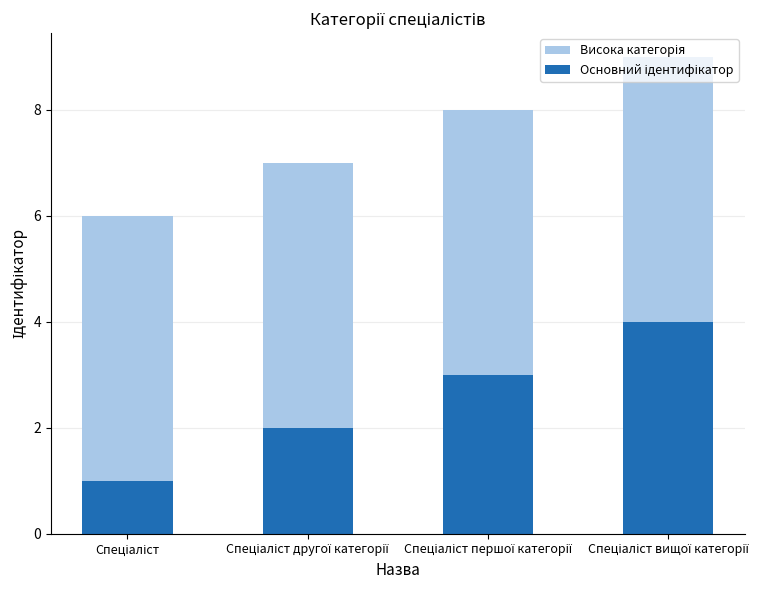

What value does the Основний ідентифікатор series have at Спеціаліст першої категорії?

3